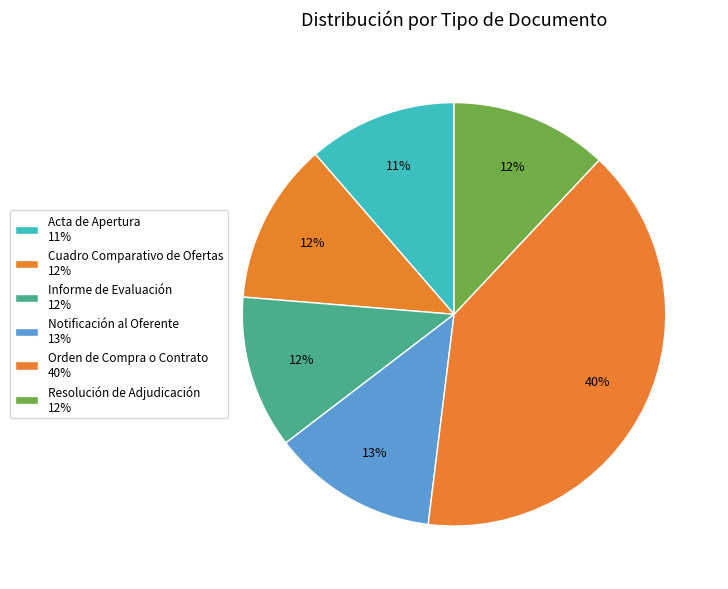

Is the sum of Orden de Compra o Contrato and Notificación al Oferente greater than half?

Yes